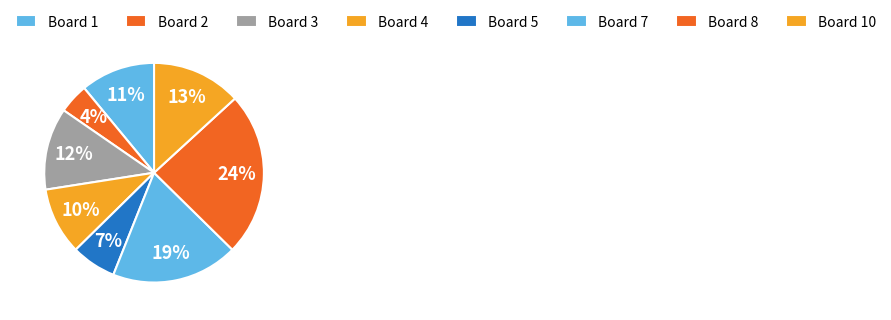

Which slice is the smallest?

Board 2